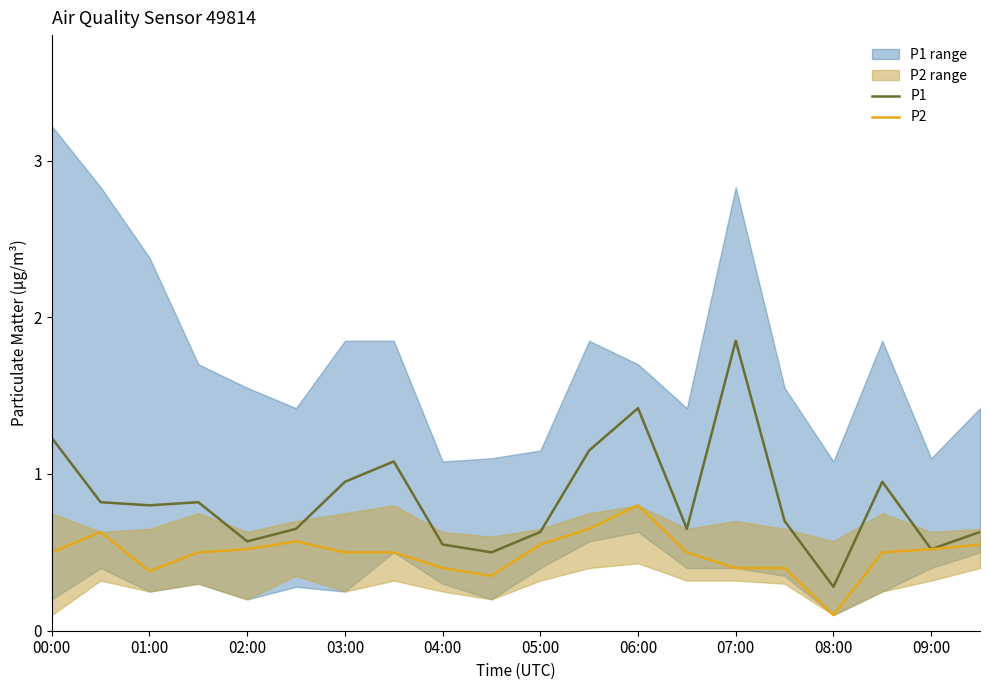

Is it true that P1 equals 0.3 at 04:00?

False